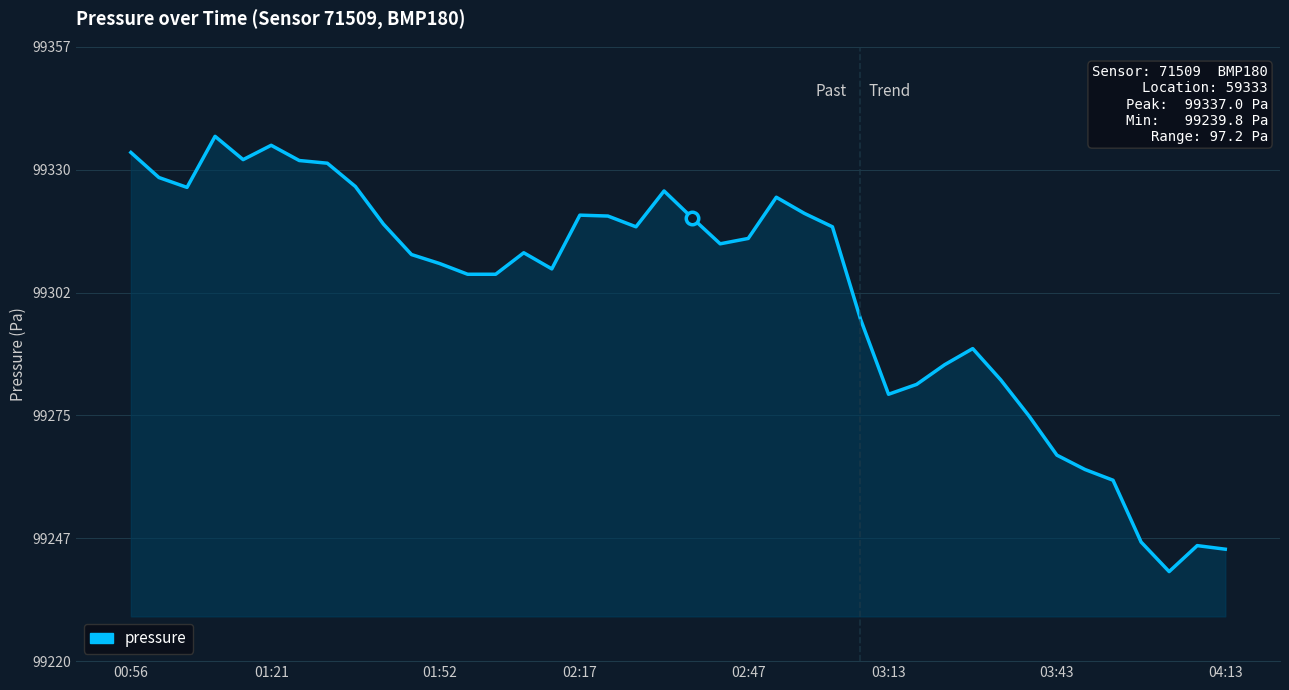

What is the difference between the maximum and minimum values?

97.2